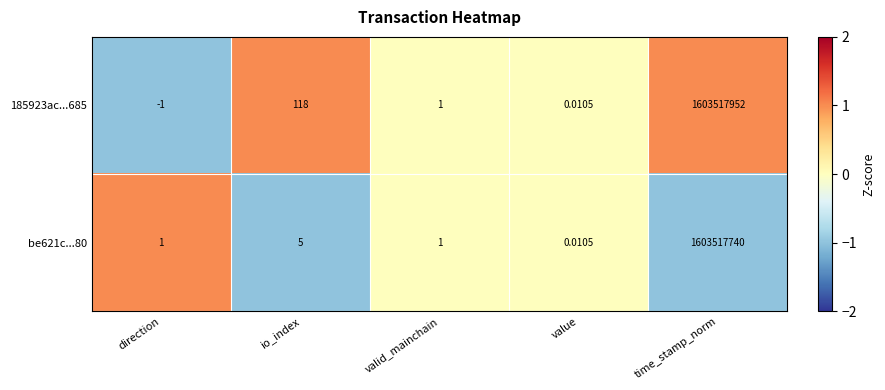

Which label corresponds to the largest value in the chart?

time_stamp_norm